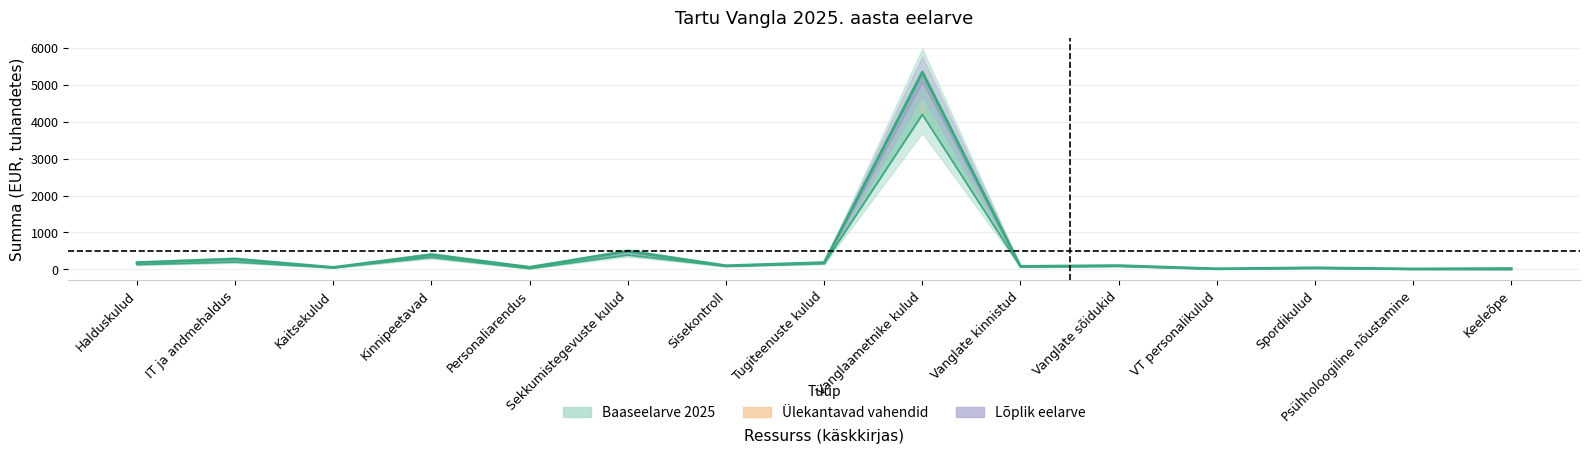

True or false: Ülekantavad vahendid and Baaseelarve 2025 cross at least once.

False